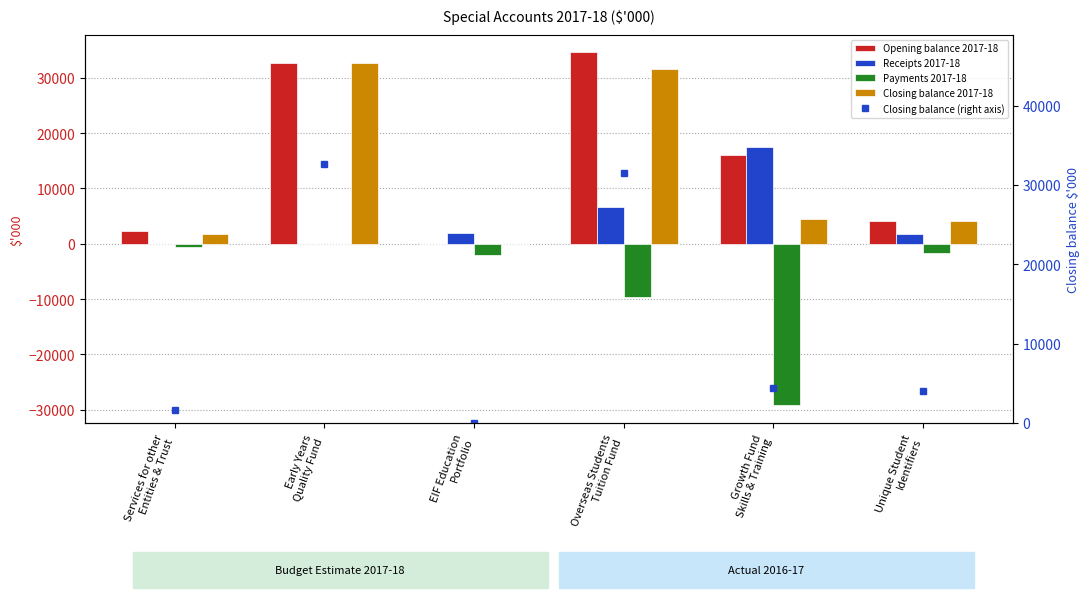

Between EIF Education
Portfolio and Overseas Students
Tuition Fund, which series saw the biggest shift?

Opening balance 2017-18